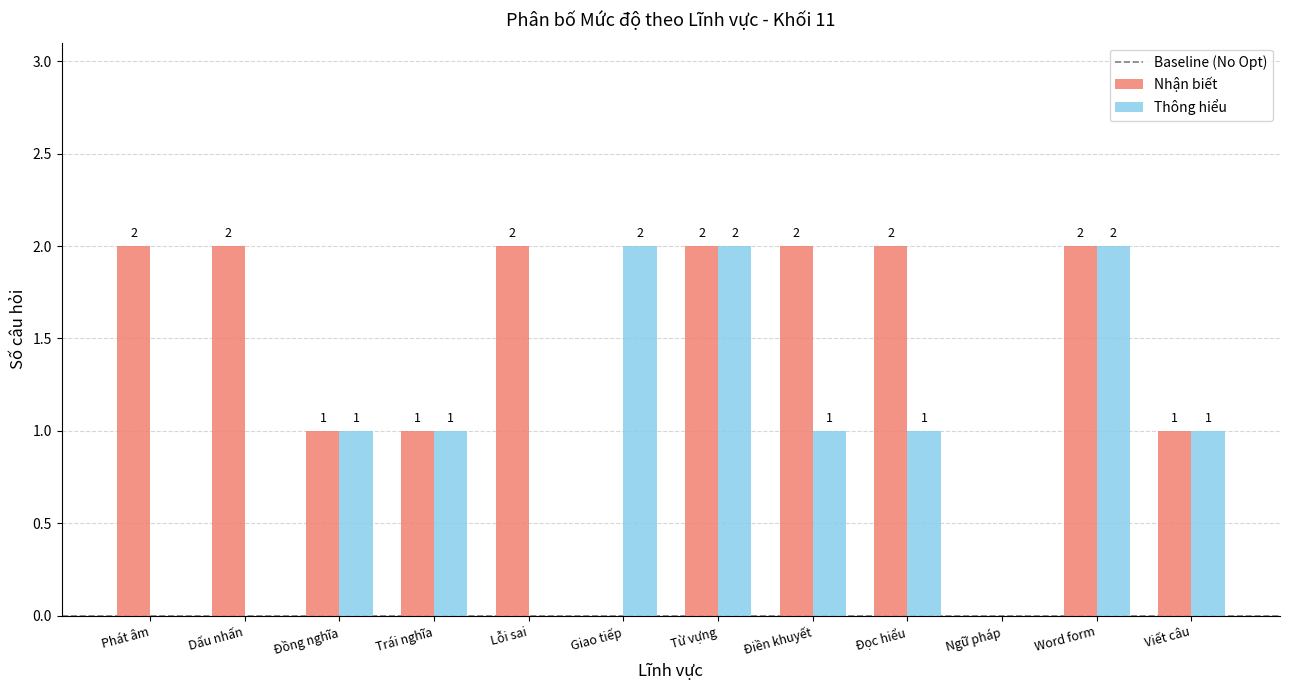

True or false: Nhận biết has a value of 2 at Word form.

True